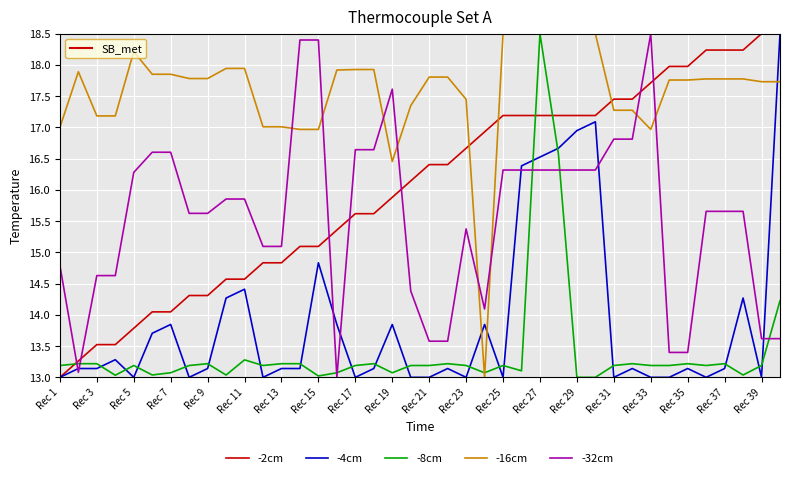

What is the maximum value shown in the chart?

18.5